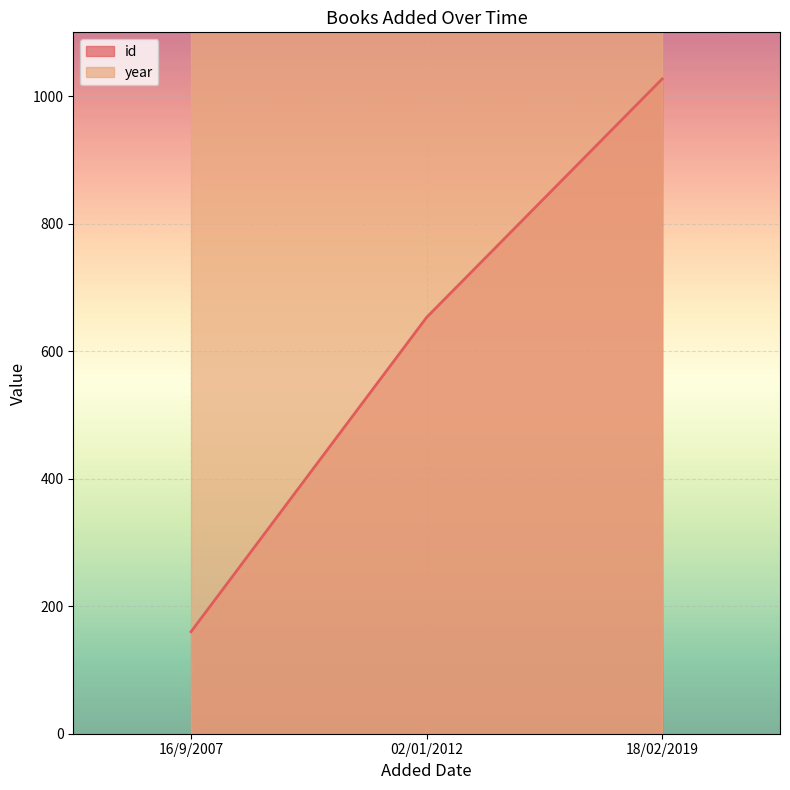

The chart shows a value of 160 at 16/9/2007. True or false?

True